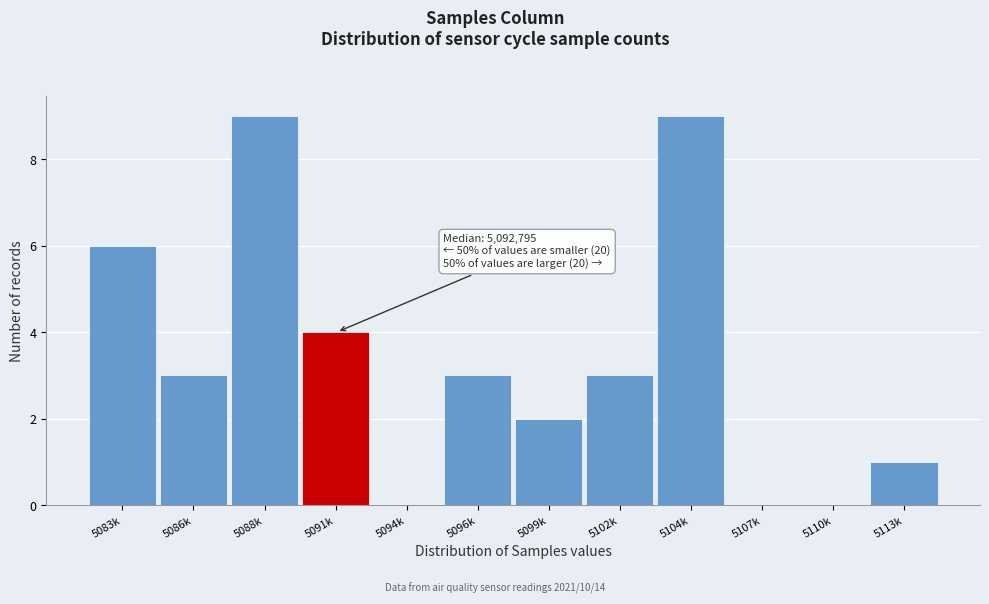

Reading right to left, what are all the values shown in this chart?

5113k=1	5110k=0	5107k=0	5104k=9	5102k=3	5099k=2	5096k=3	5094k=0	5091k=4	5088k=9	5086k=3	5083k=6